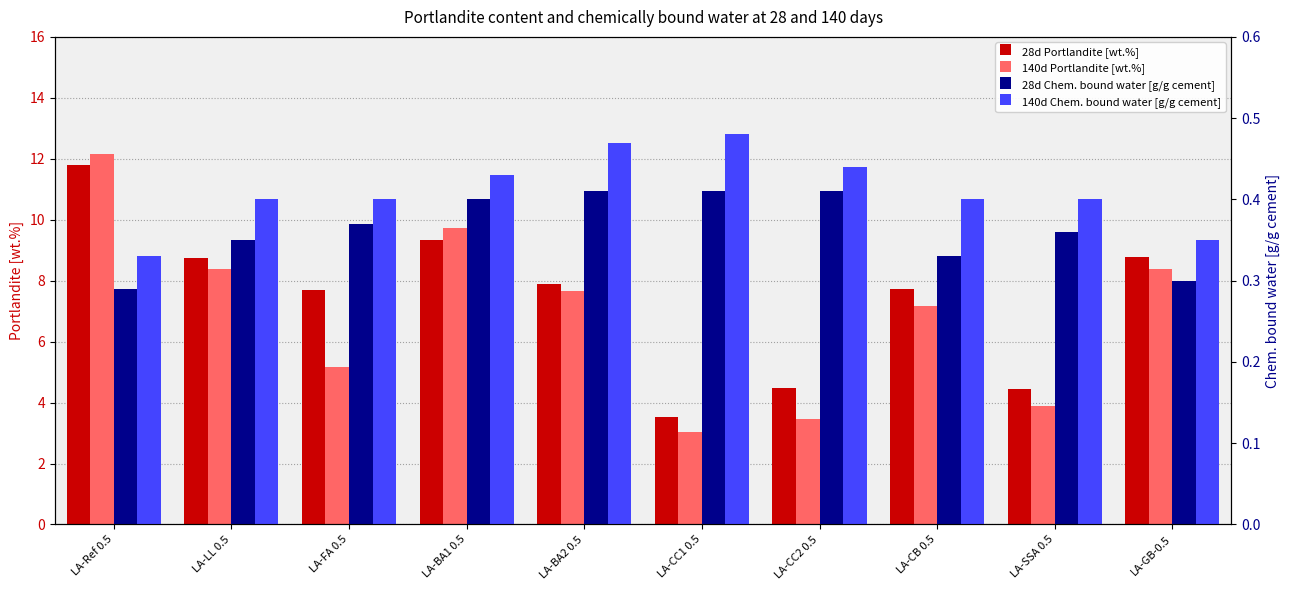

What are all the series names shown in the legend?

28d Portlandite [wt.%], 140d Portlandite [wt.%], 28d Chem. bound water [g/g cement], 140d Chem. bound water [g/g cement]